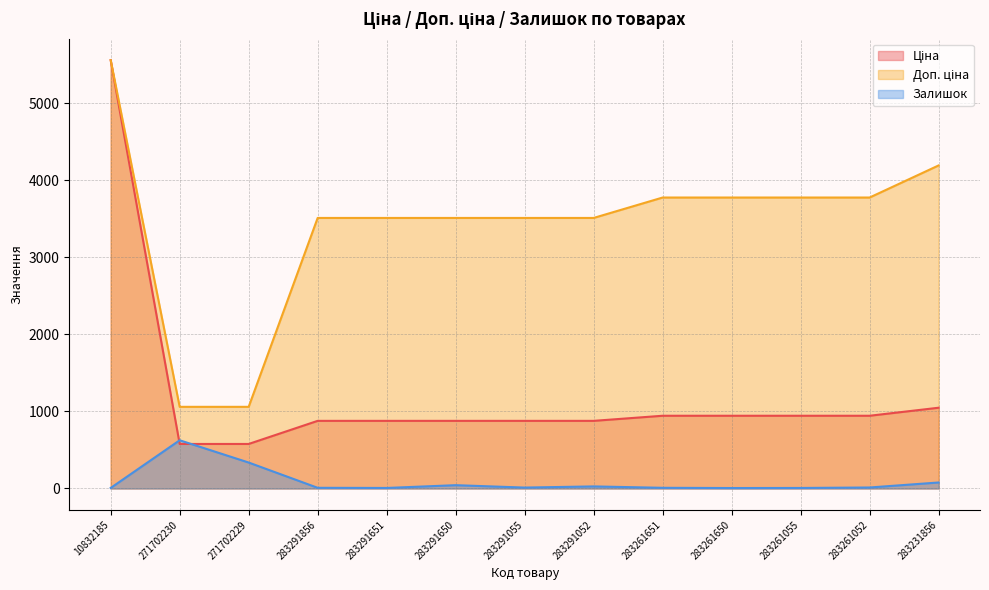

Where do Ціна and Залишок first cross each other?

10832185 and 271702230